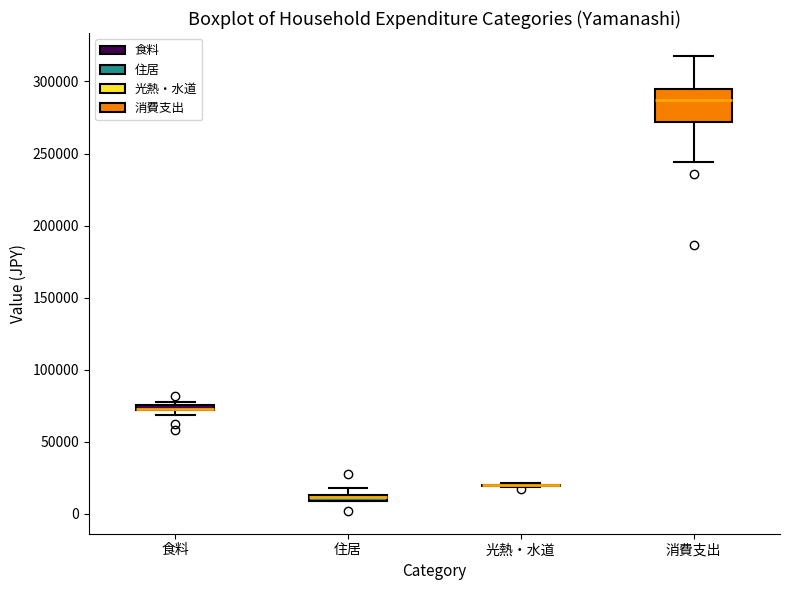

Where is the upper edge of the box for 住居 on the y-axis? The values are not printed on the chart, so give them approximately, as read against the axis.

15000